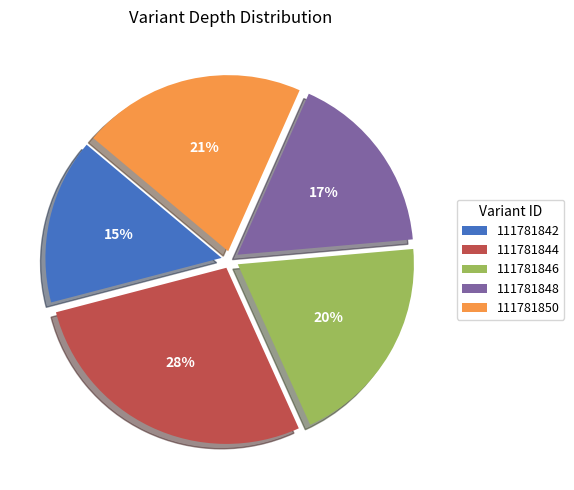

True or false: 111781848 accounts for 17% of the total.

True